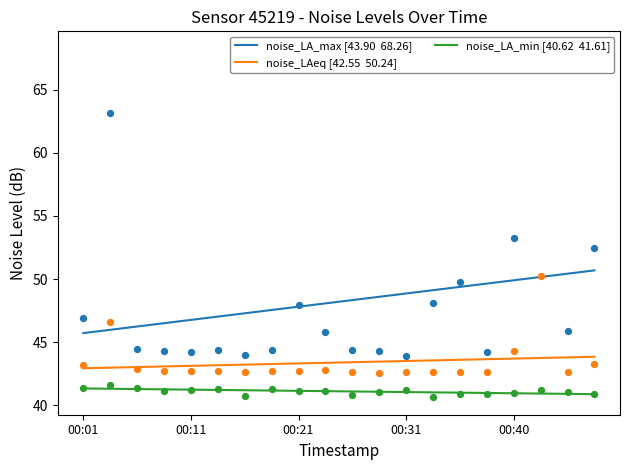

Which series has the largest total across all categories?

noise_LA_max